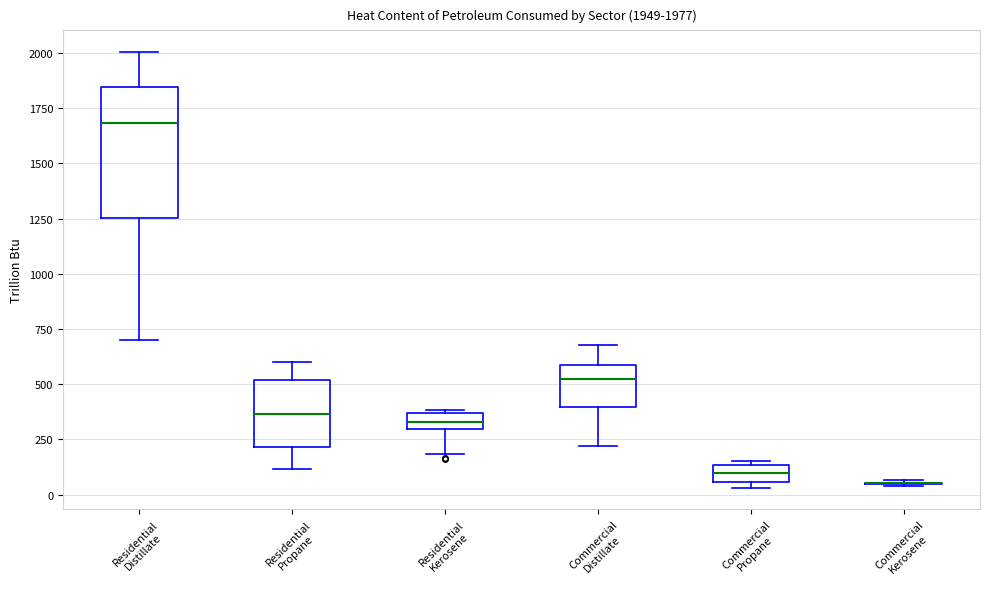

Comparing the boxes themselves (not the whiskers), which one is the tallest?

Residential Distillate